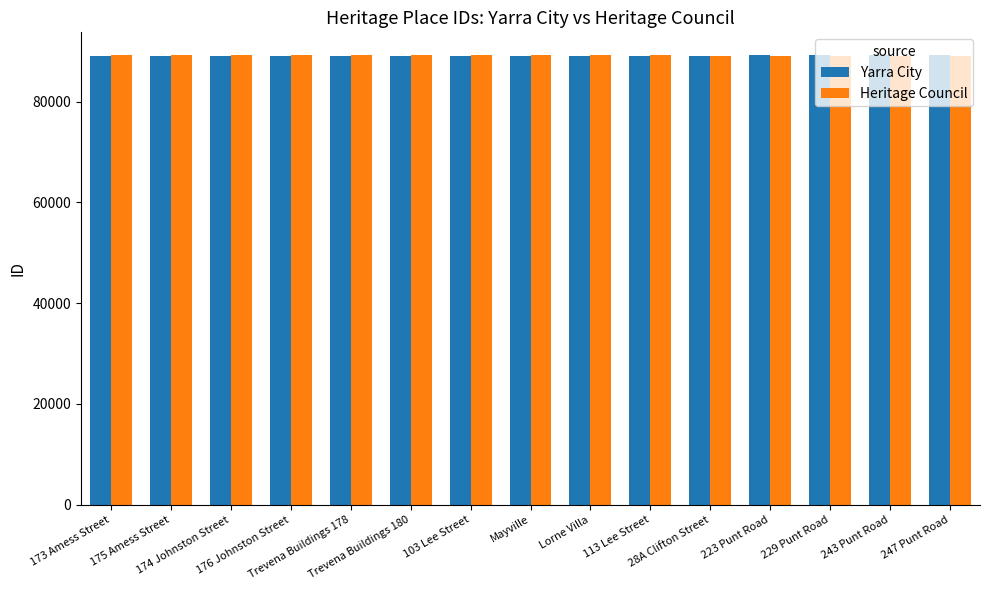

What value does the Heritage Council series have at 229 Punt Road?

89094